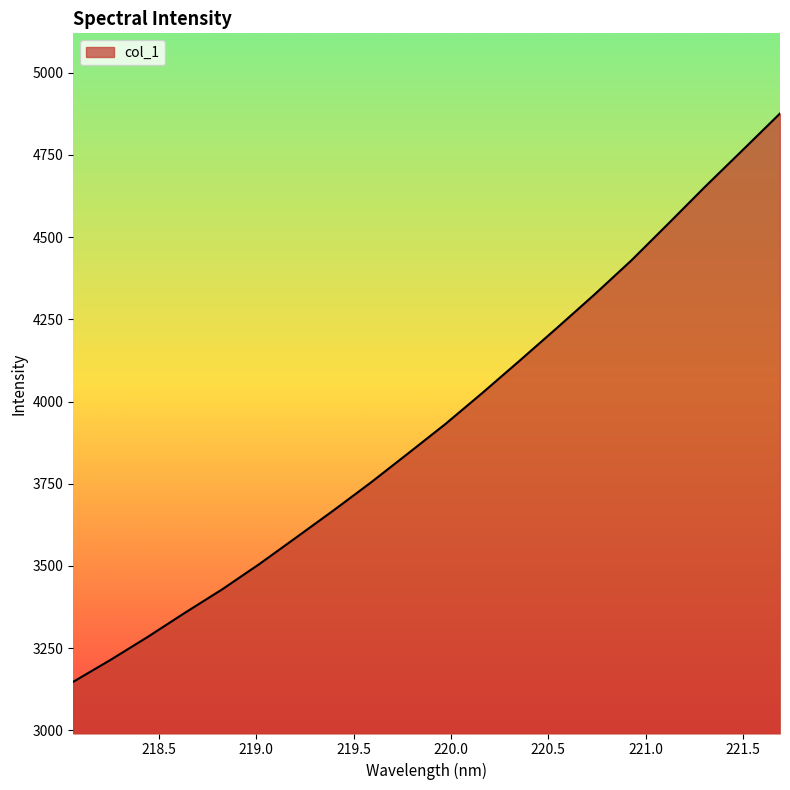

What is the maximum value shown in the chart?

4876.2